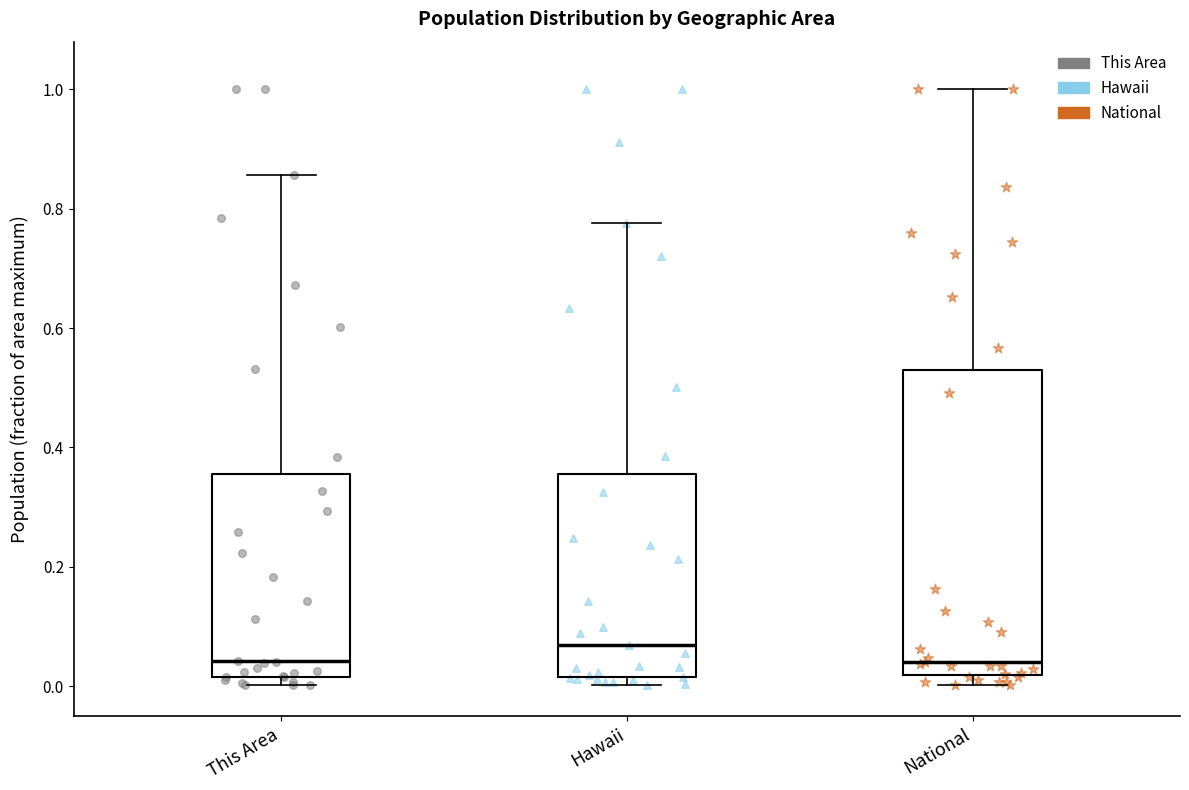

Reading left to right, transcribe this box plot: for each box, give where its median line is, the range the box spans, and where its two whiskers end, as read against the y-axis. The values are not printed on the chart, so give them approximately, as read against the axis.

This Area: median 0.04, box 0.02 to 0.36, whiskers 0.00 to 0.86
Hawaii: median 0.06, box 0.02 to 0.36, whiskers 0.00 to 0.78
National: median 0.04, box 0.02 to 0.52, whiskers 0.00 to 1.00